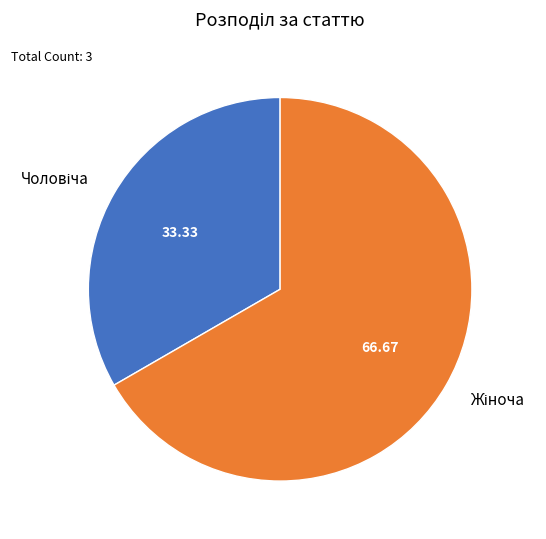

Does any single category account for the majority?

Yes